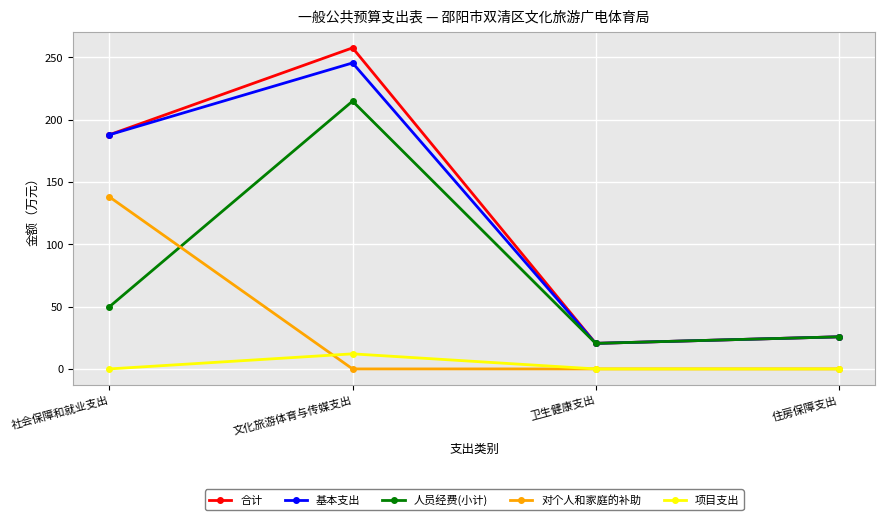

What position from the left is 社会保障和就业支出?

1